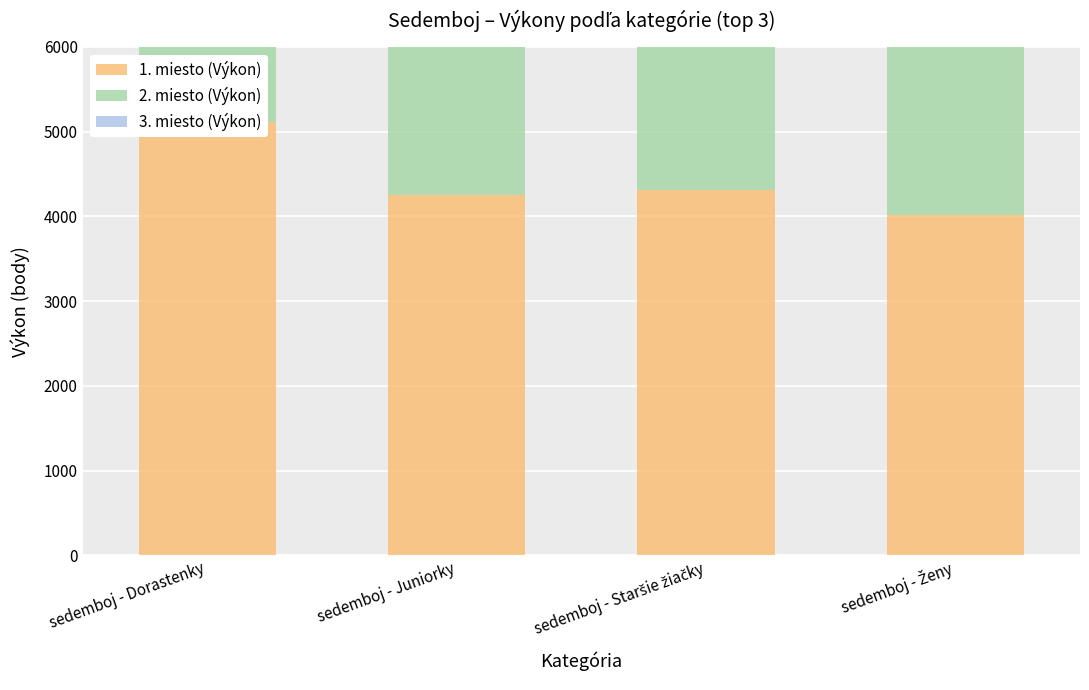

How many data points does each series have?

4